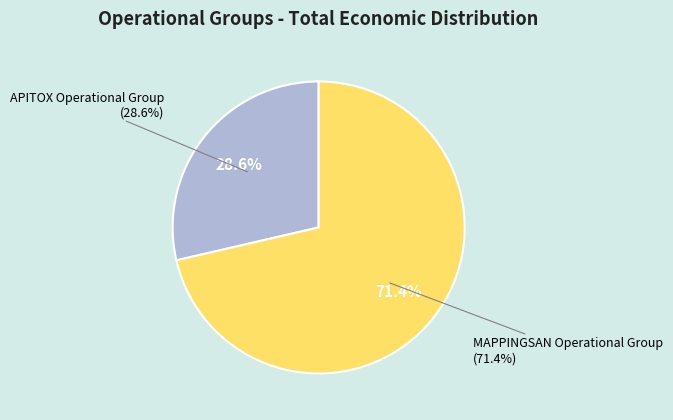

How many segments does this pie chart have?

2